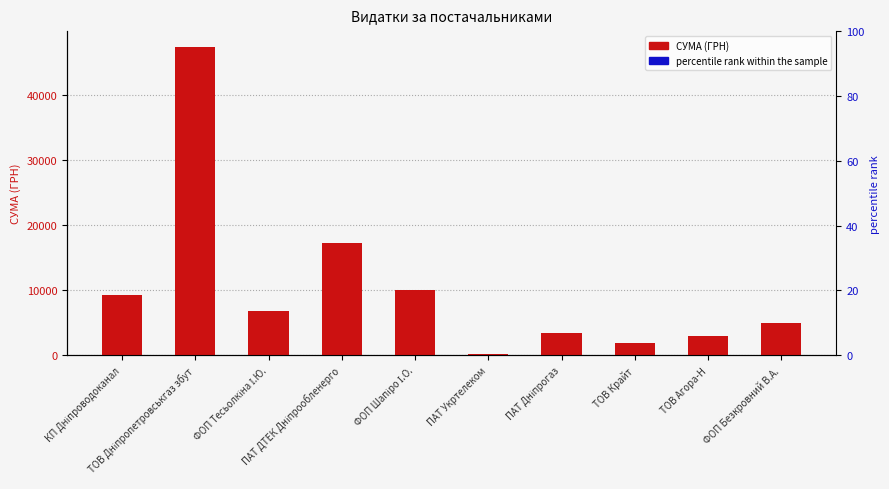

Does the chart contain any negative values?

No